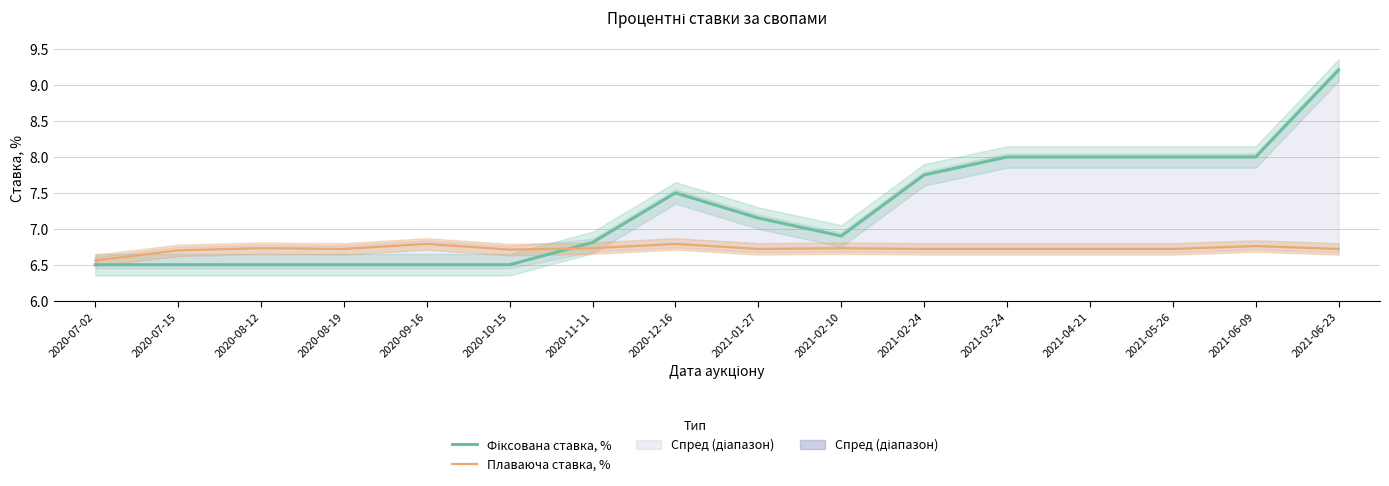

What is the difference between the maximum and minimum values in the Плаваюча ставка, % series?

0.2